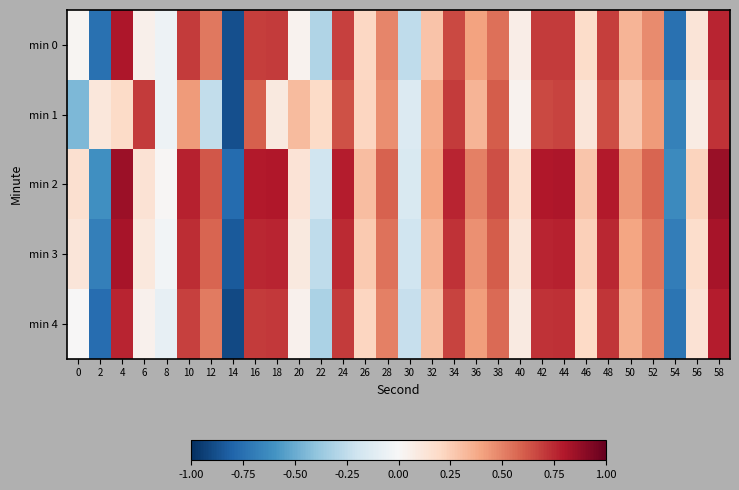

Reading right to left, list all the values displayed in this chart.

min 0: 58=0.8	56=0.1	54=-0.7	52=0.5	50=0.3	48=0.7	46=0.2	44=0.7	42=0.7	40=0.1	38=0.6	36=0.4	34=0.7	32=0.3	30=-0.3	28=0.5	26=0.2	24=0.7	22=-0.3	20=0.0	18=0.7	16=0.7	14=-0.9	12=0.5	10=0.7	8=-0.1	6=0.0	4=0.8	2=-0.7	0=0.0
min 1: 58=0.7	56=0.1	54=-0.7	52=0.4	50=0.3	48=0.7	46=0.1	44=0.7	42=0.7	40=0.0	38=0.6	36=0.3	34=0.7	32=0.4	30=-0.1	28=0.5	26=0.2	24=0.6	22=0.2	20=0.3	18=0.1	16=0.6	14=-0.9	12=-0.2	10=0.4	8=-0.0	6=0.7	4=0.2	2=0.1	0=-0.4
min 2: 58=0.9	56=0.2	54=-0.6	52=0.6	50=0.4	48=0.8	46=0.3	44=0.8	42=0.8	40=0.2	38=0.6	36=0.5	34=0.8	32=0.4	30=-0.2	28=0.6	26=0.3	24=0.8	22=-0.2	20=0.1	18=0.8	16=0.8	14=-0.8	12=0.6	10=0.8	8=0.0	6=0.1	4=0.9	2=-0.6	0=0.2
min 3: 58=0.8	56=0.2	54=-0.7	52=0.5	50=0.4	48=0.8	46=0.2	44=0.8	42=0.8	40=0.1	38=0.6	36=0.5	34=0.7	32=0.3	30=-0.2	28=0.5	26=0.3	24=0.7	22=-0.3	20=0.1	18=0.8	16=0.8	14=-0.8	12=0.6	10=0.7	8=-0.0	6=0.1	4=0.8	2=-0.7	0=0.1
min 4: 58=0.8	56=0.1	54=-0.7	52=0.5	50=0.4	48=0.7	46=0.2	44=0.7	42=0.7	40=0.1	38=0.6	36=0.4	34=0.7	32=0.3	30=-0.2	28=0.5	26=0.2	24=0.7	22=-0.3	20=0.0	18=0.7	16=0.7	14=-0.9	12=0.5	10=0.7	8=-0.1	6=0.0	4=0.8	2=-0.8	0=0.0